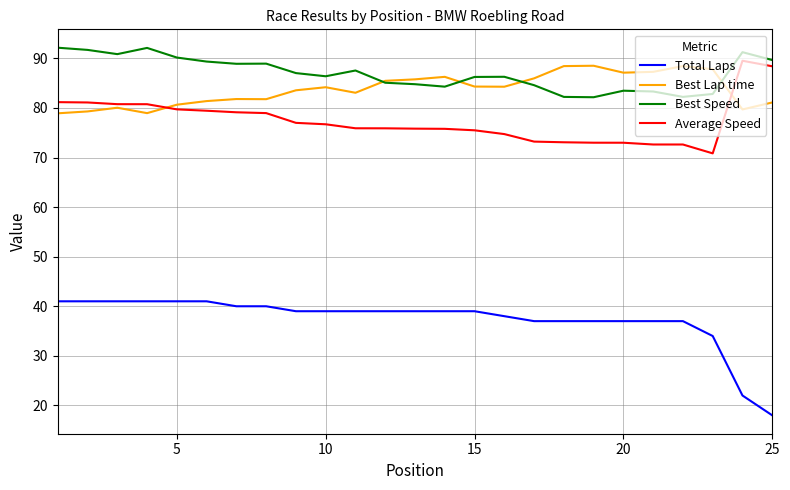

In Best Speed, how many points are lower than both neighbors (excluding endpoints)?

6